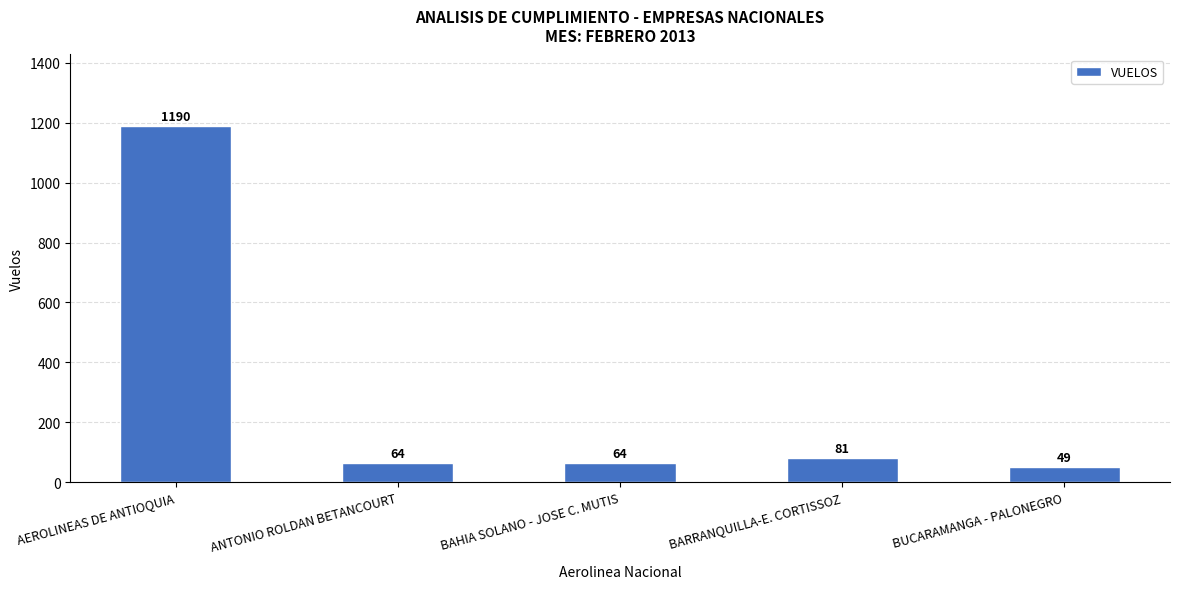

What is the difference between the maximum and minimum values?

1141